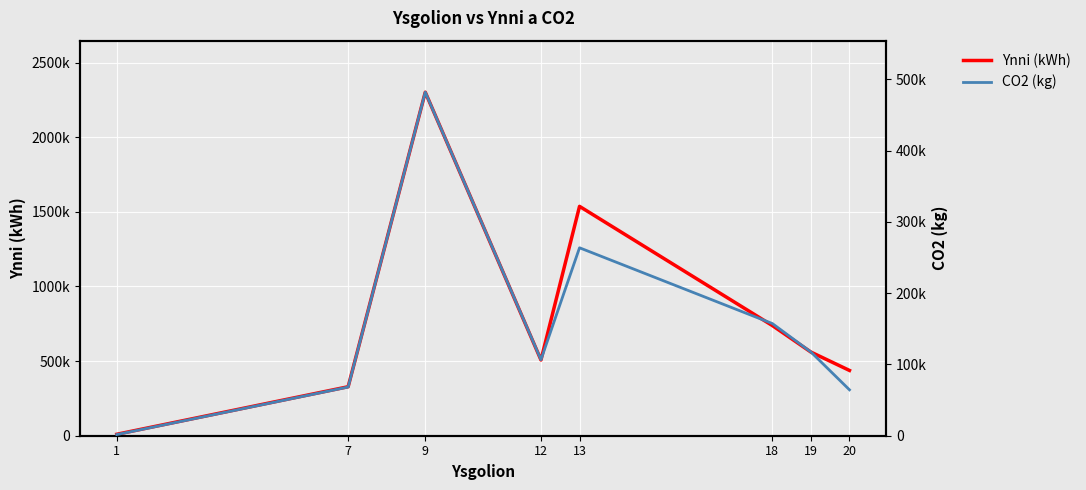

How many interior local valleys does the CO2 (kg) series have?

1